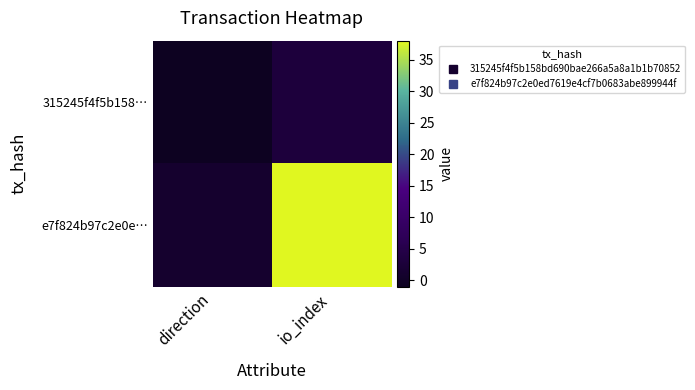

Which series has the largest range (max minus min)?

e7f824b97c2e0e…